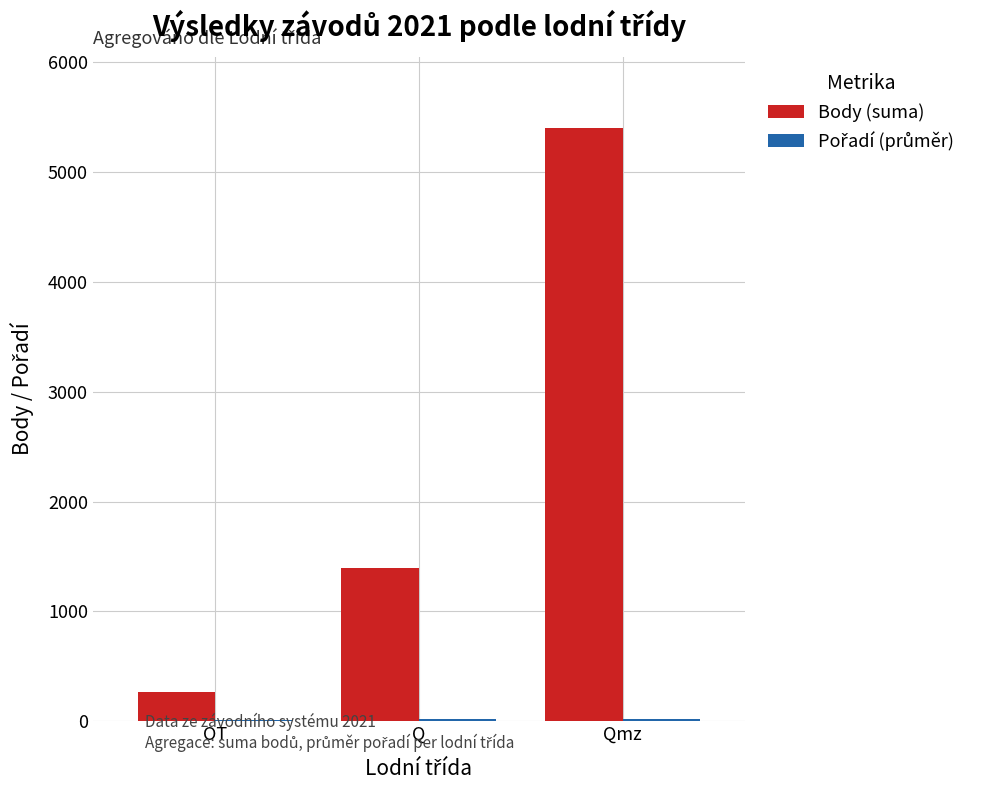

The value of Body (suma) at Q is 1898. True or false?

False